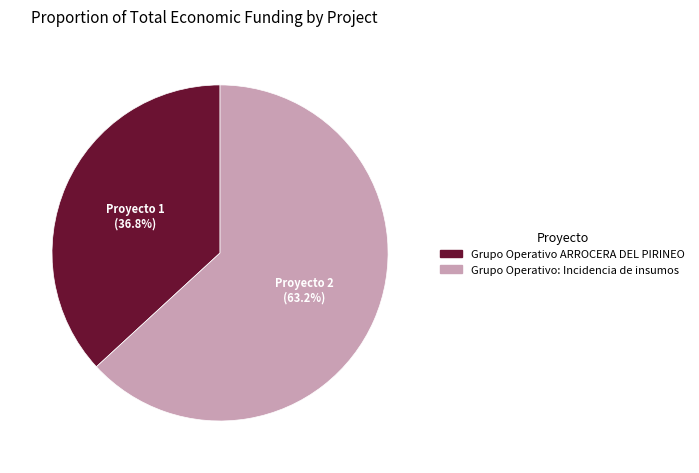

To the nearest percent, what percentage of the pie is Grupo Operativo ARROCERA DEL PIRINEO?

37%